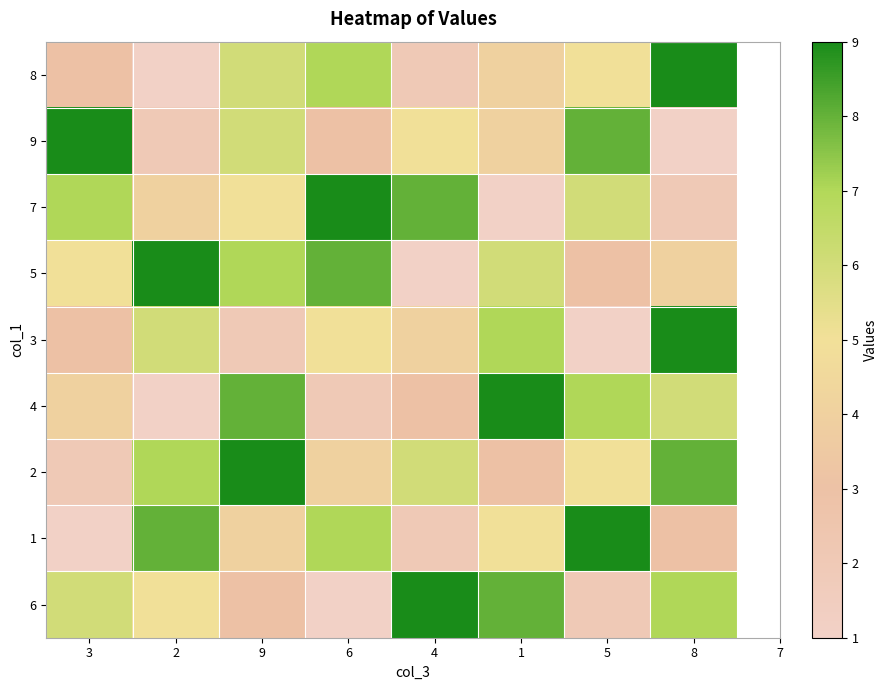

Between 3 and 2, which is larger?

3